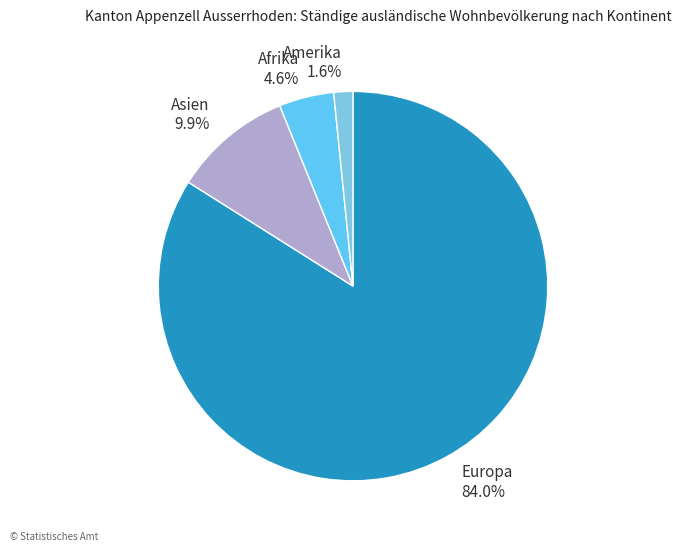

Rank the categories by value from highest to lowest.

Europa, Asien, Afrika, Amerika